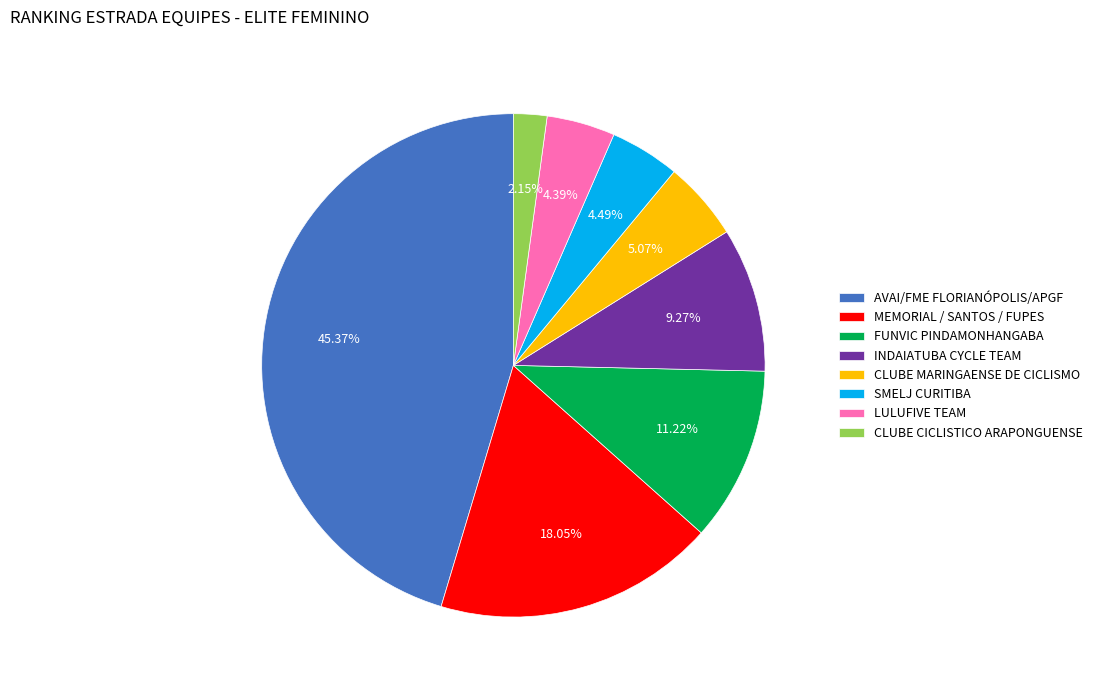

How many segments does this pie chart have?

8